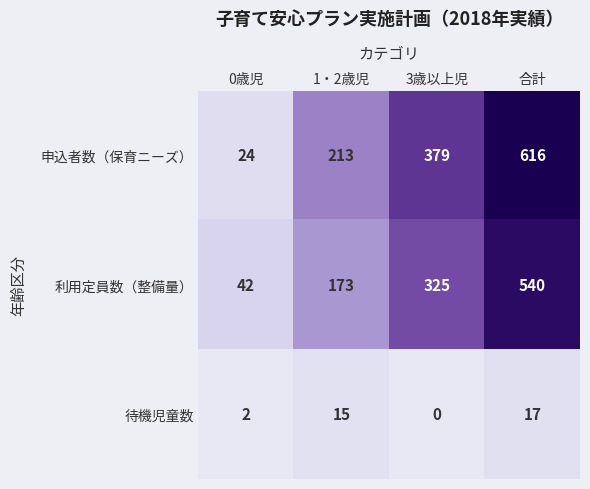

At which category is the sum across all series the highest?

合計